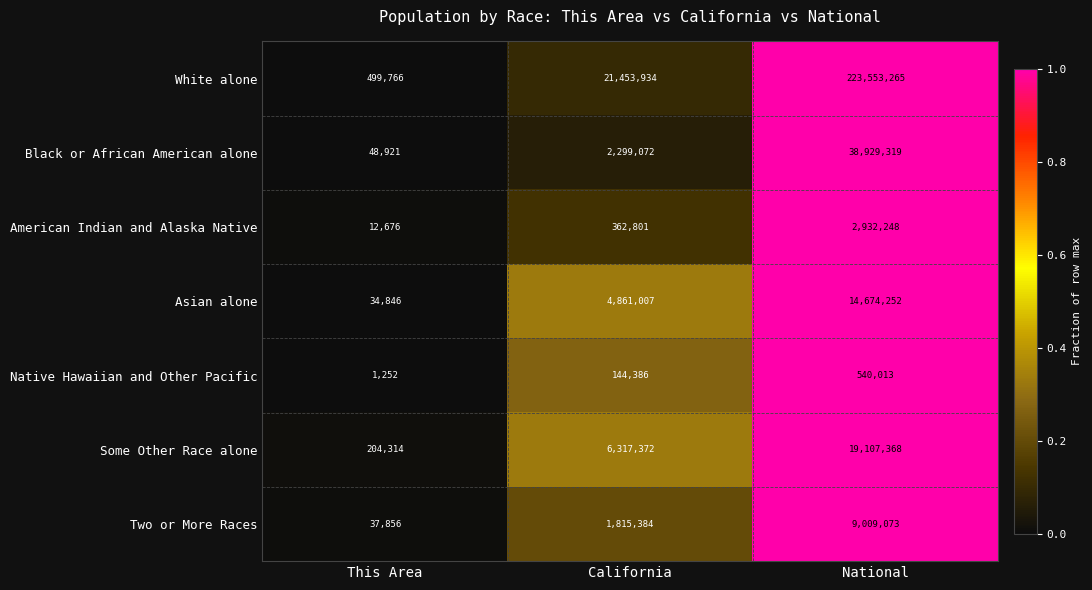

At This Area, list the series in order from largest to smallest.

White alone, Some Other Race alone, Black or African American alone, Two or More Races, Asian alone, American Indian and Alaska Native, Native Hawaiian and Other Pacific